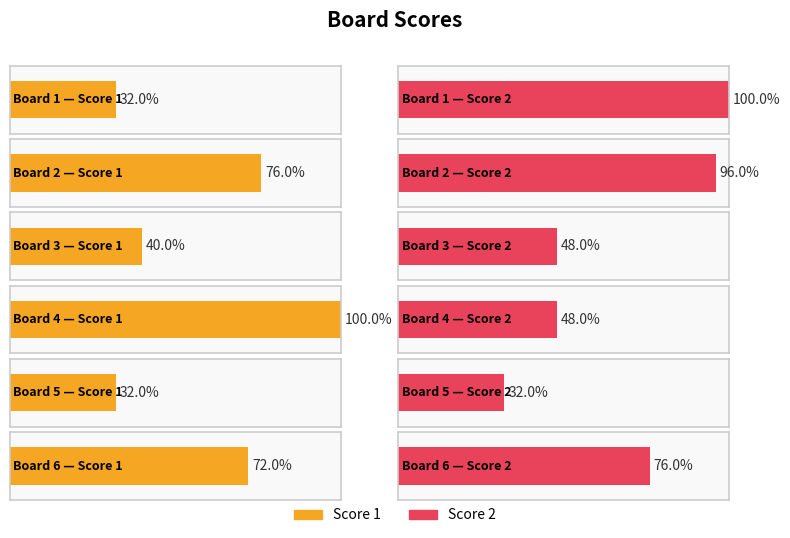

How many data points does each series have?

6